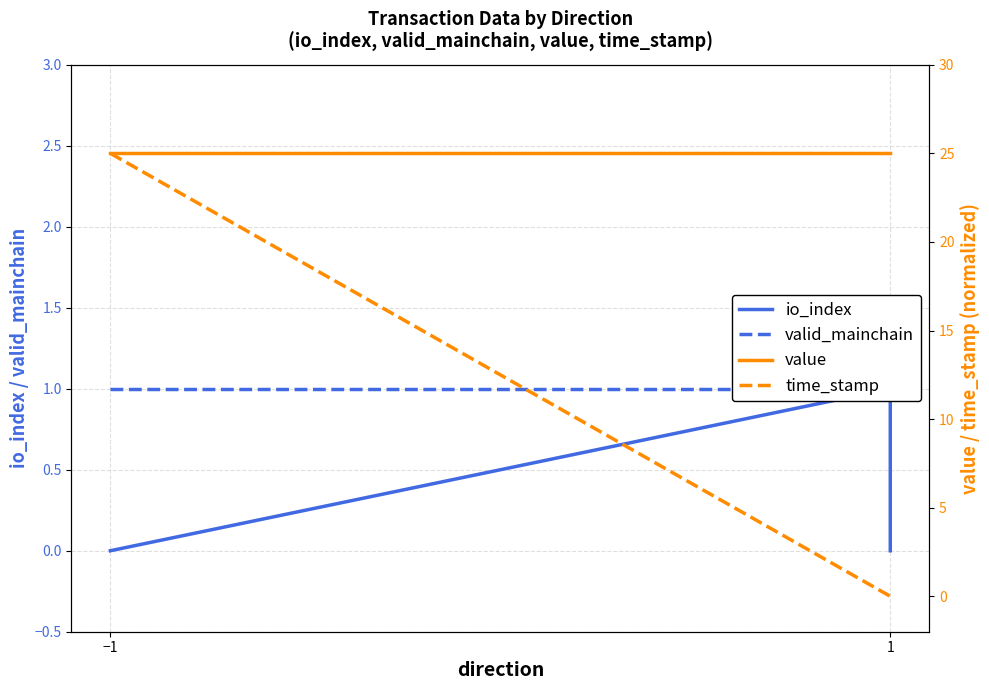

True or false: io_index has a value of 0.0 at −1.

True